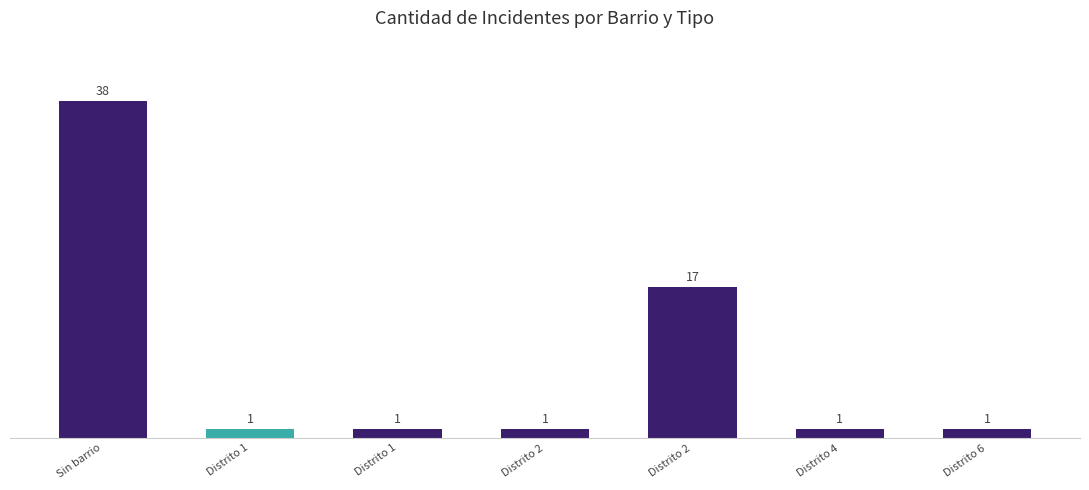

How many bars are there in total?

7